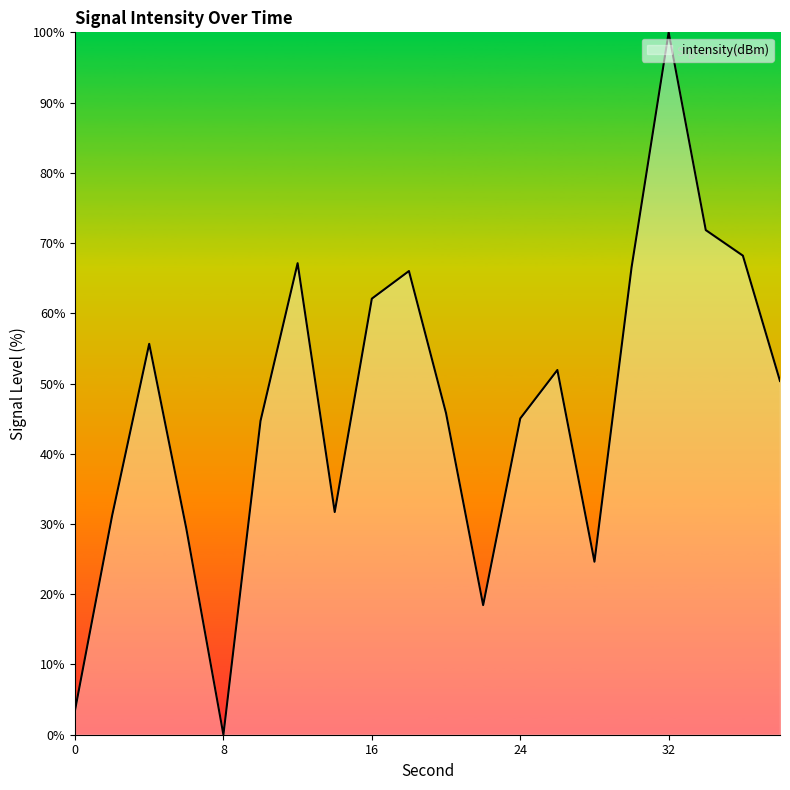

What is the difference between the maximum and minimum values?

100.0